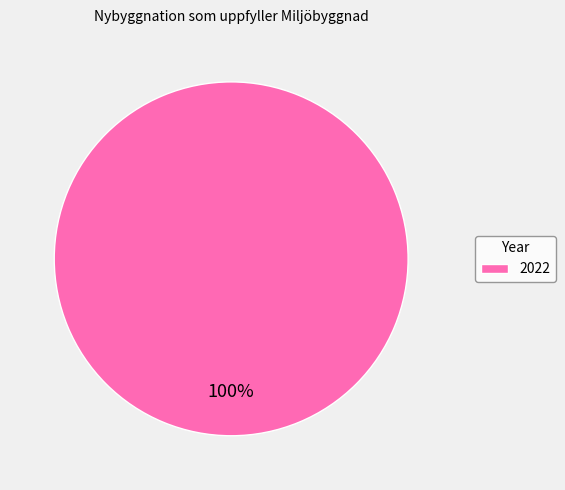

How many slices are in this pie chart?

1